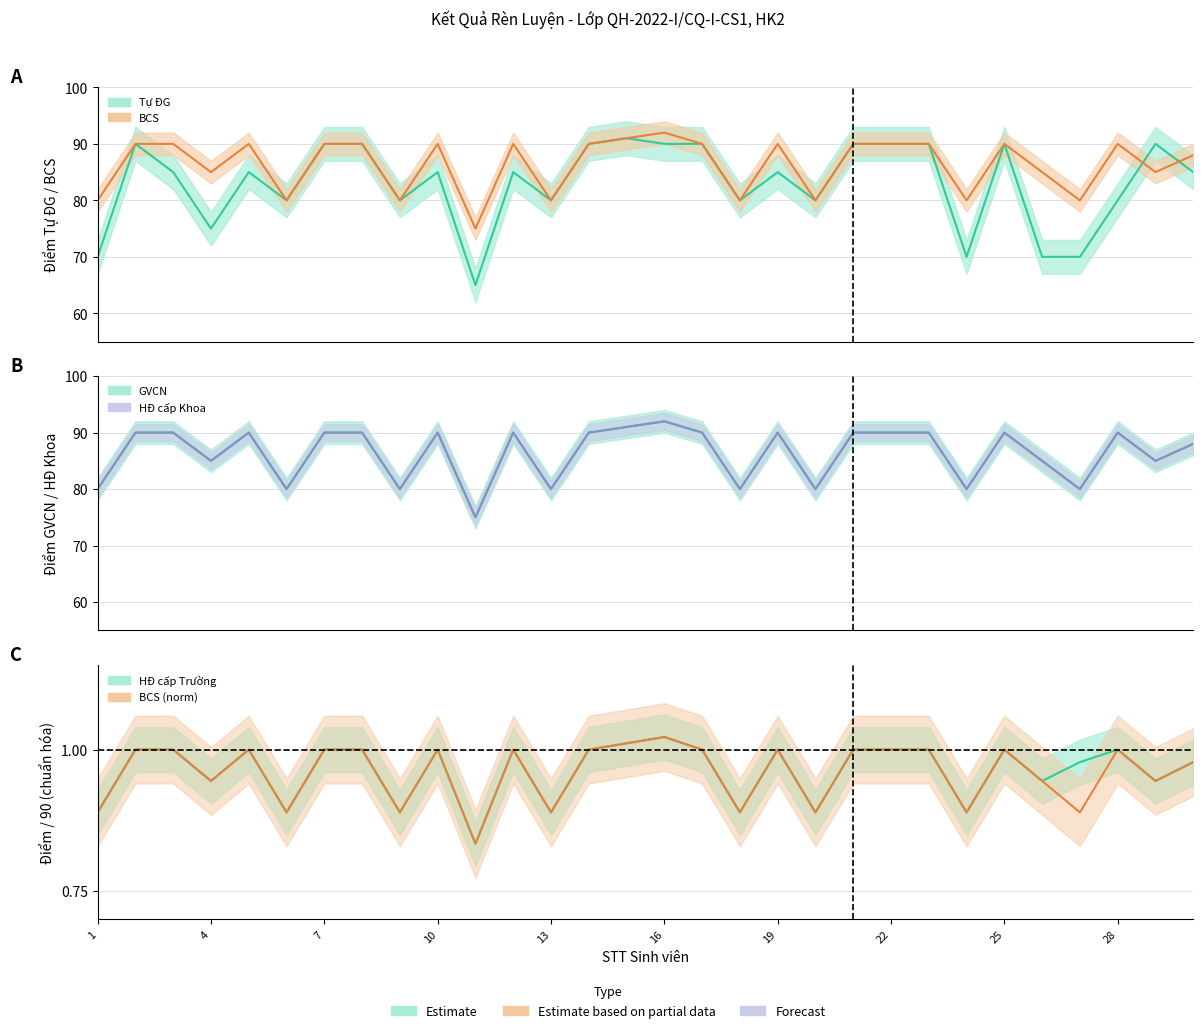

Does the chart have visible grid lines?

Yes